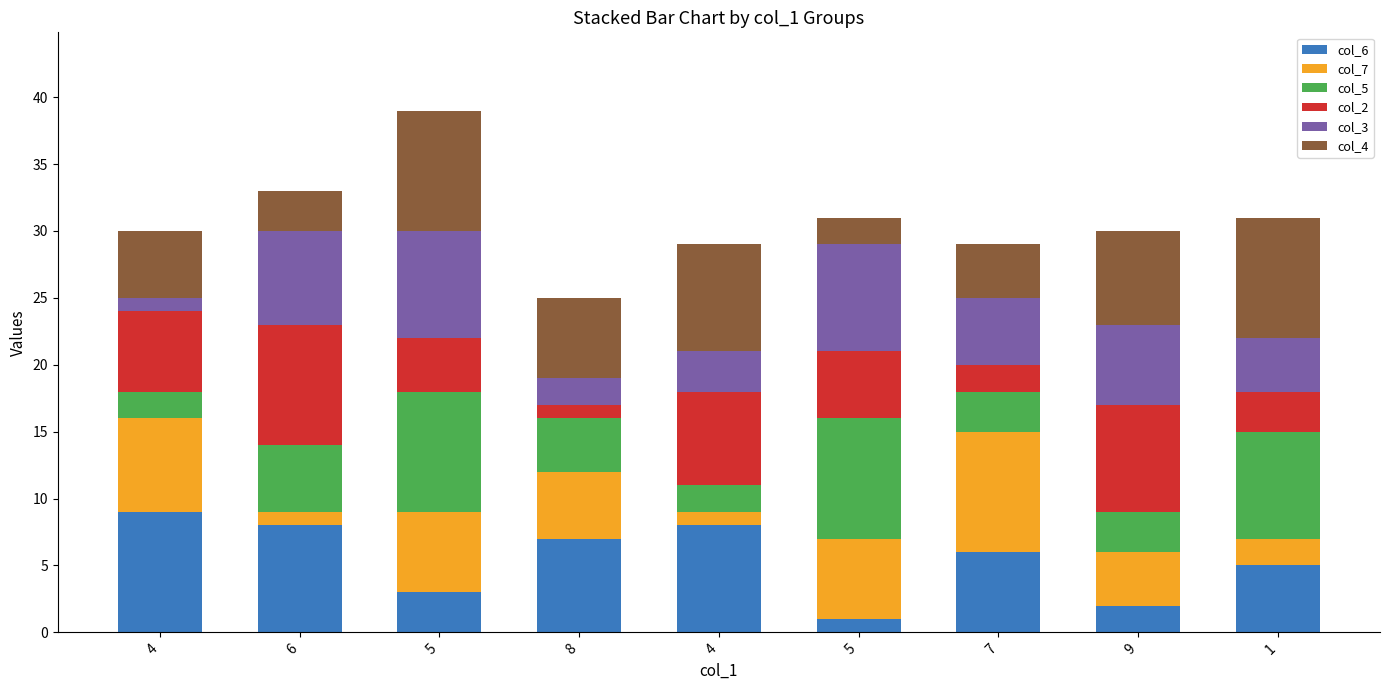

How many data points does each series have?

9